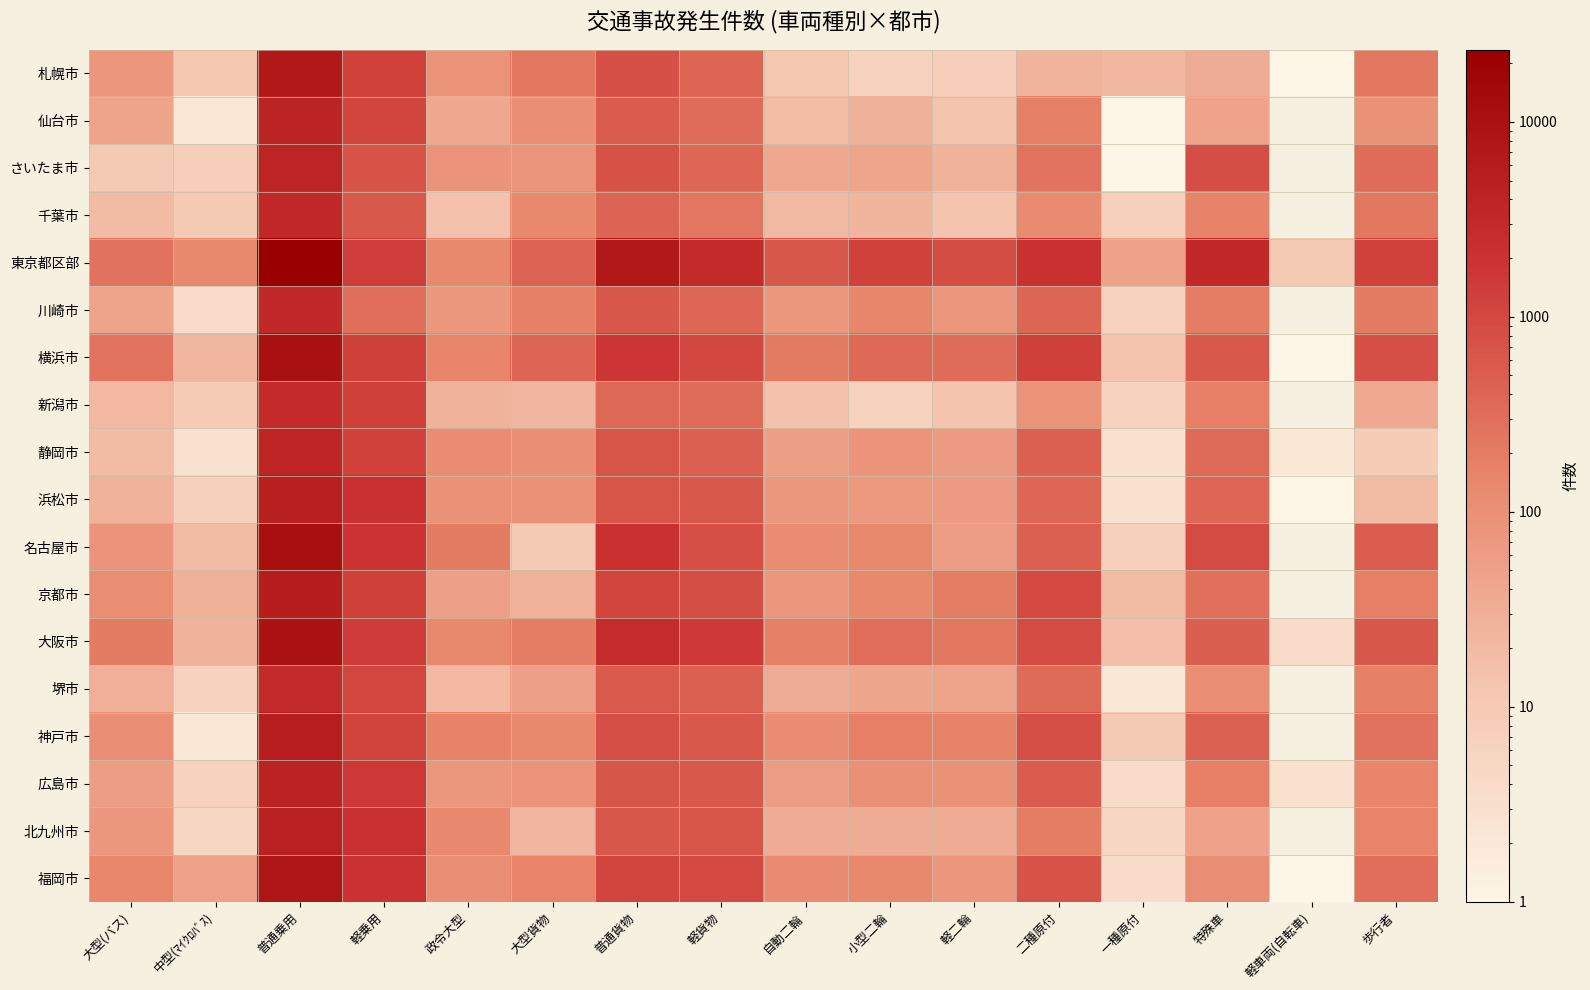

What is the lowest value of the 横浜市 series?

1.0